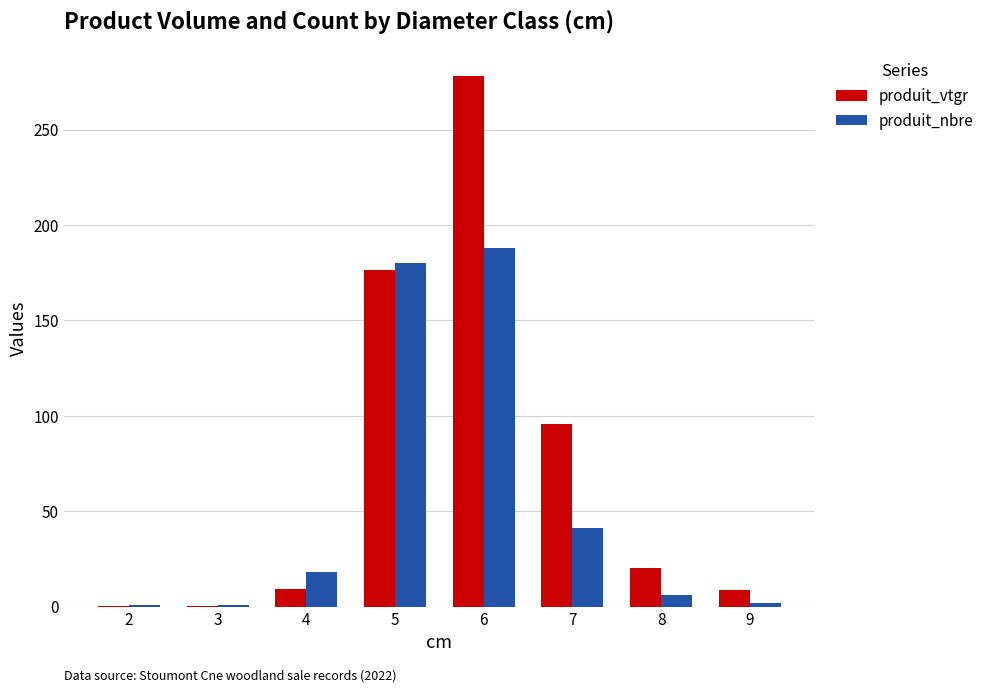

What is the total value across all series at 5?

356.2